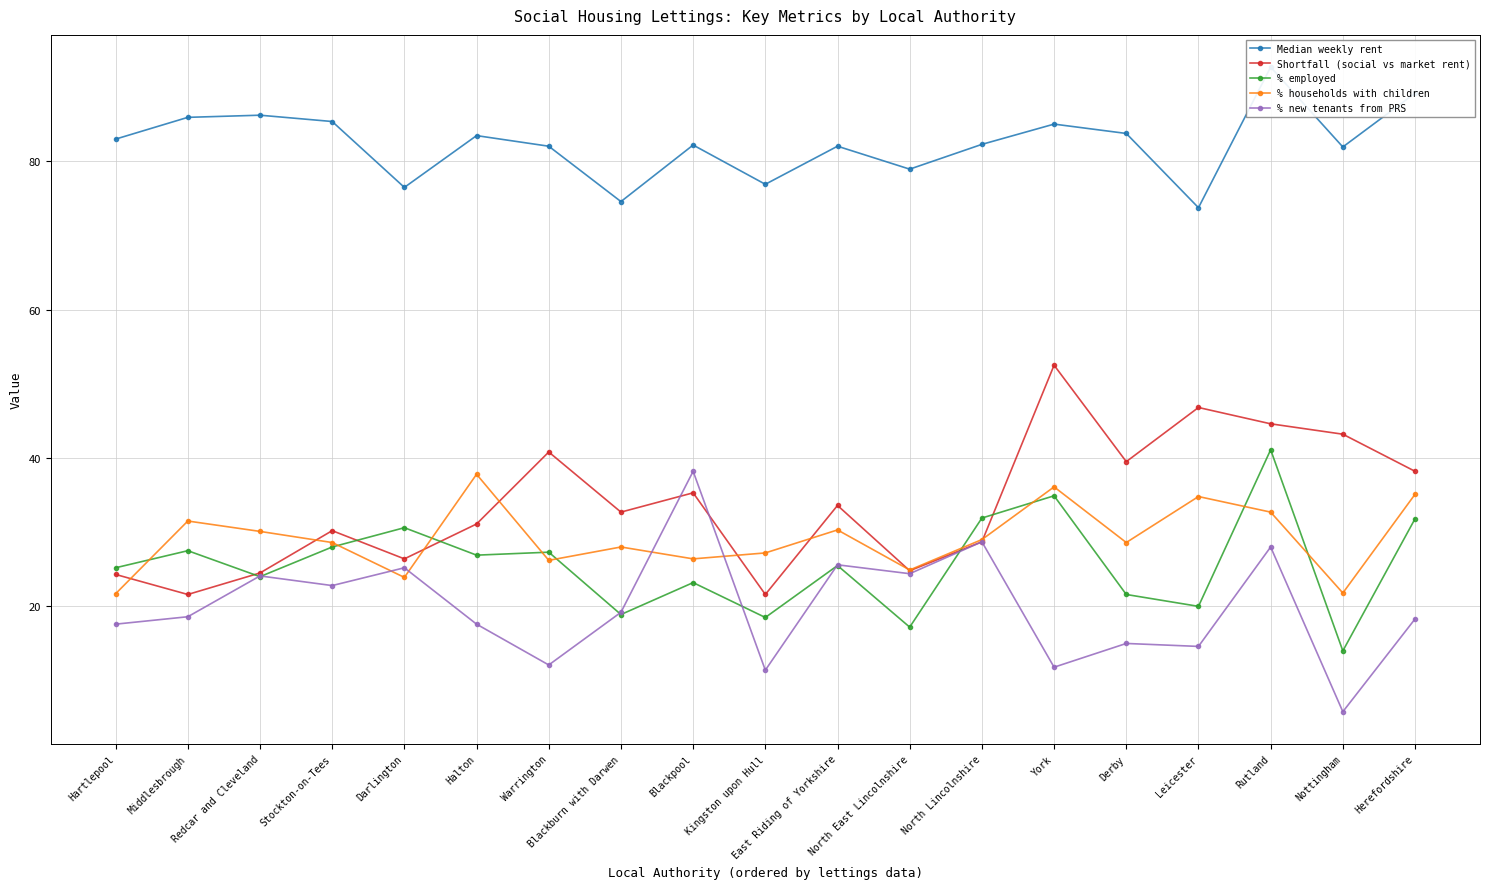

Rank the series at Hartlepool from highest to lowest value.

Median weekly rent, % employed, Shortfall (social vs market rent), % households with children, % new tenants from PRS